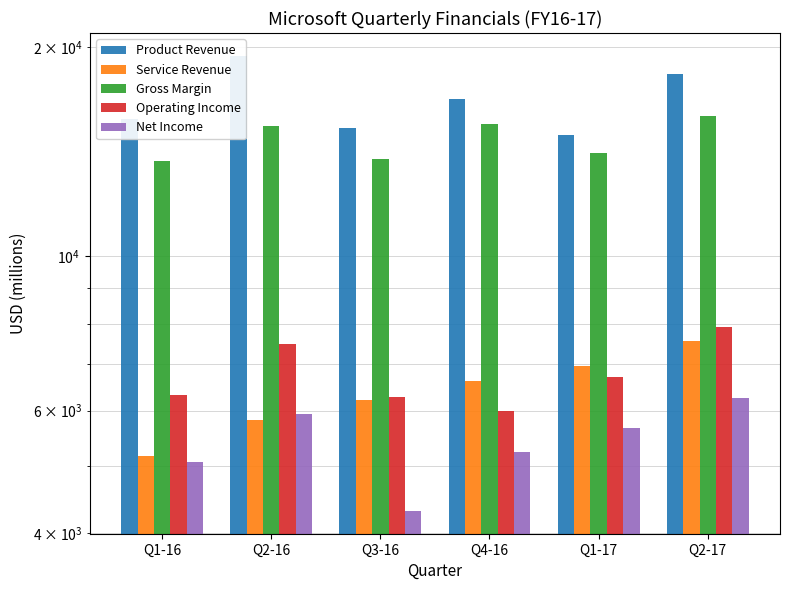

How many values in the Service Revenue series are below 6626?

3